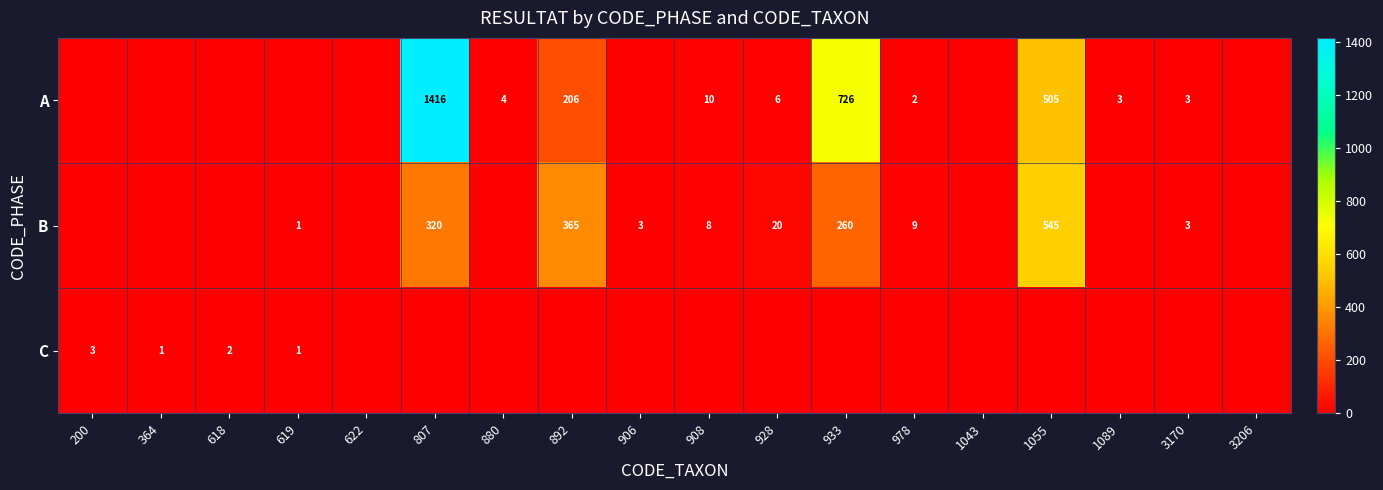

What is the spread (max minus min) of values at 807?

1416